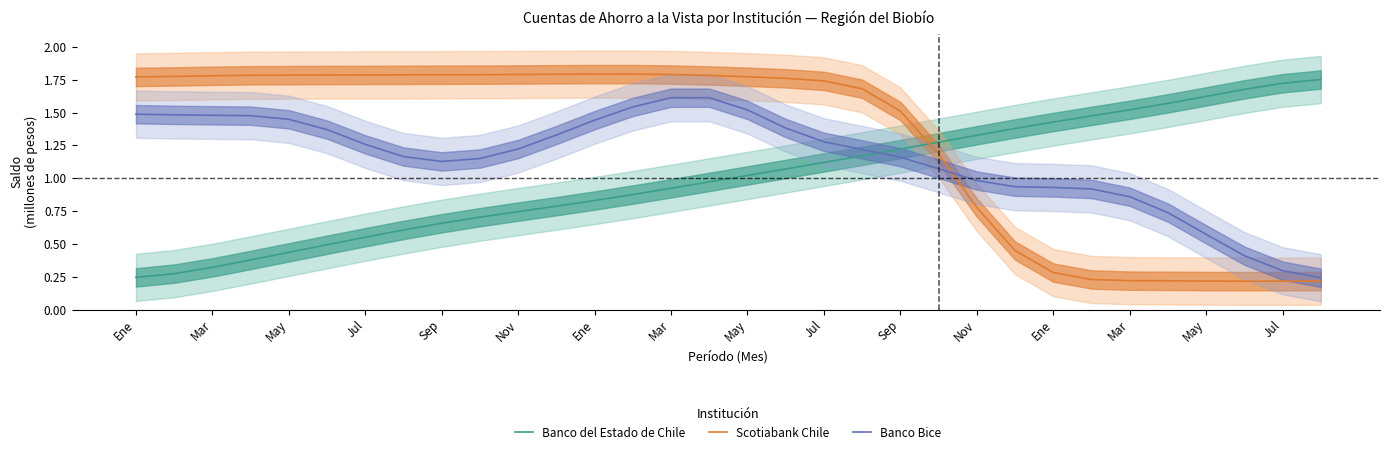

True or false: Banco Bice has more than 0 points higher than both neighbors.

True